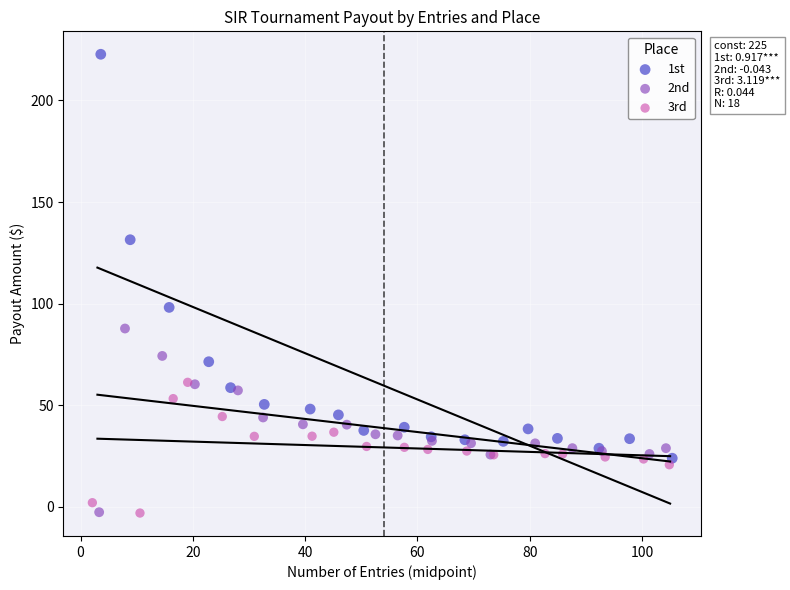

Which series reaches the maximum Y coordinate?

1st